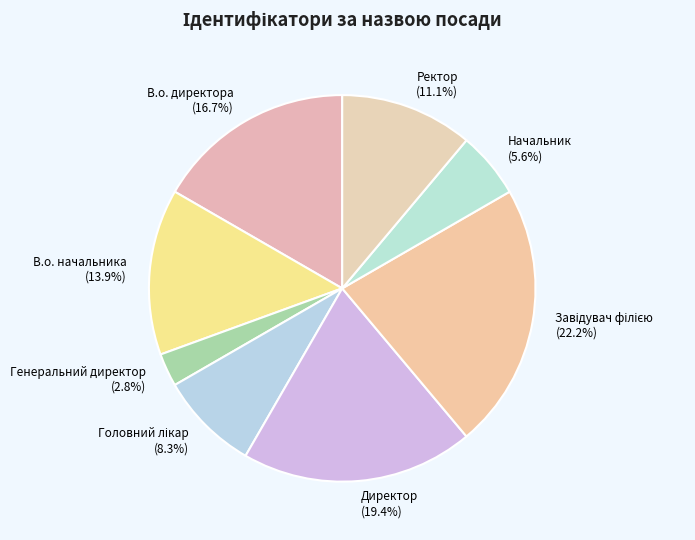

The В.о. начальника slice represents 14% of the pie. True or false?

True